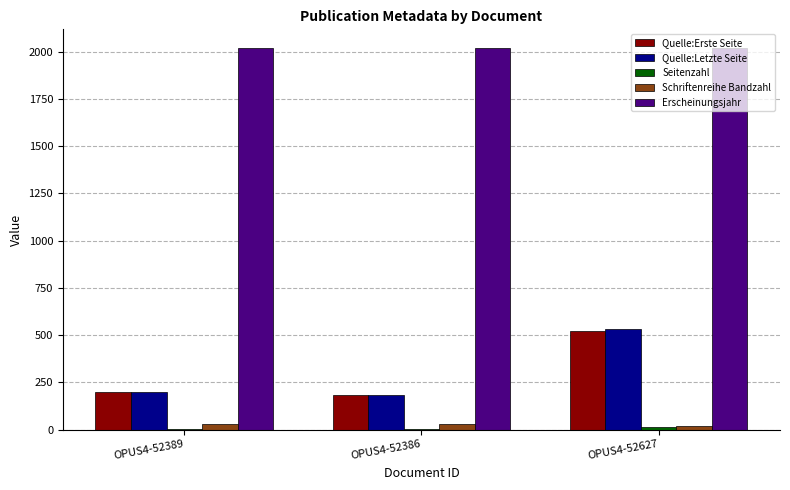

True or false: Erscheinungsjahr has a value of 1276 at OPUS4-52627.

False